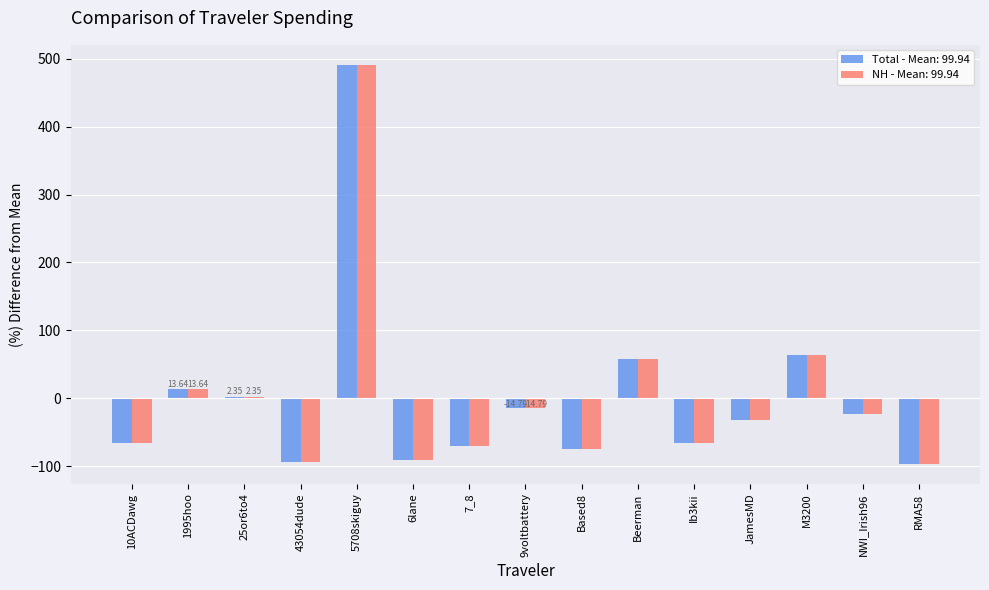

At which category is the sum across all series the highest?

5708skiguy